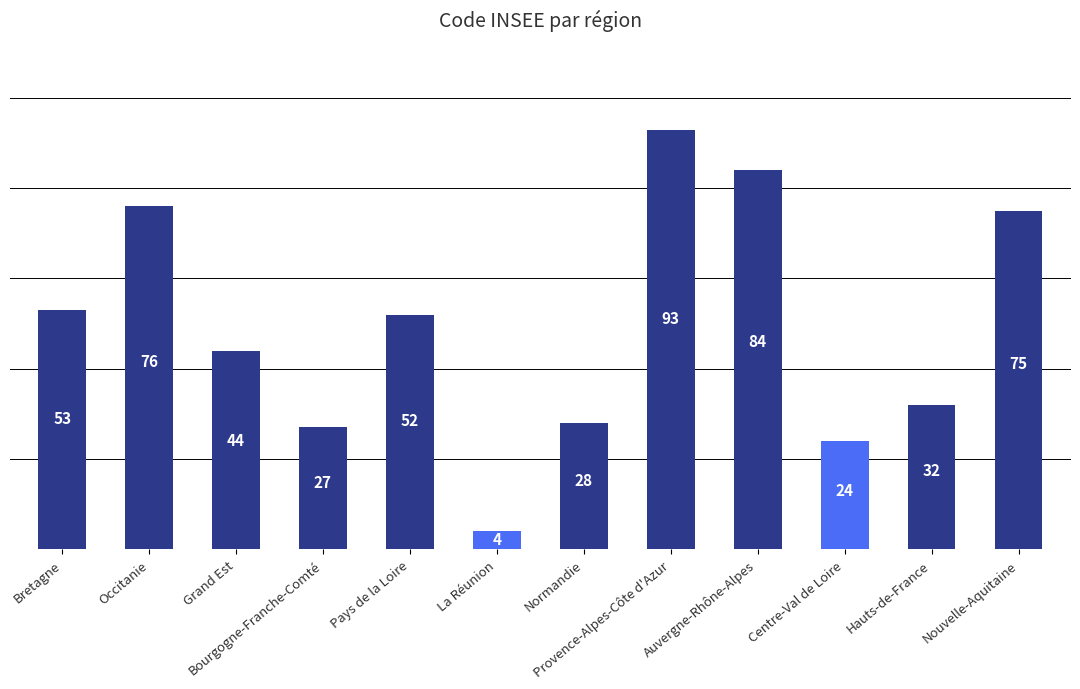

What is the difference between the second highest and minimum values?

80